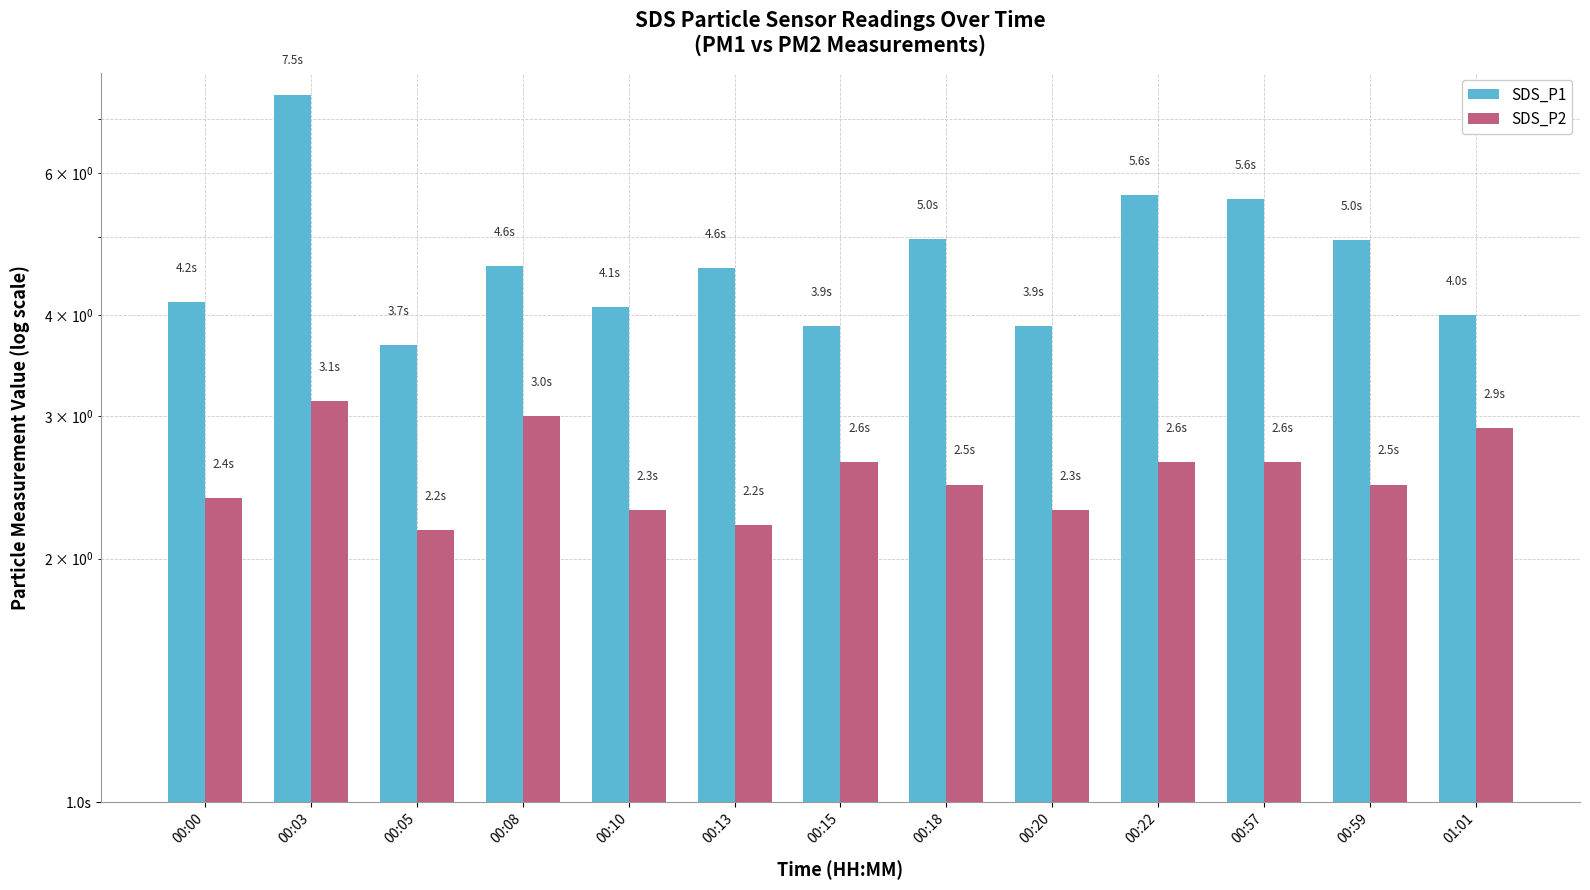

List the labels in order of SDS_P1 value, smallest first.

00:05, 00:15, 00:20, 01:01, 00:10, 00:00, 00:13, 00:08, 00:59, 00:18, 00:57, 00:22, 00:03